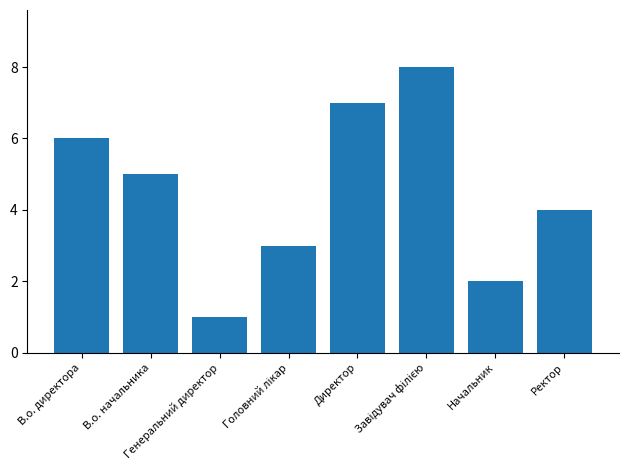

What is the sum of all values?

36